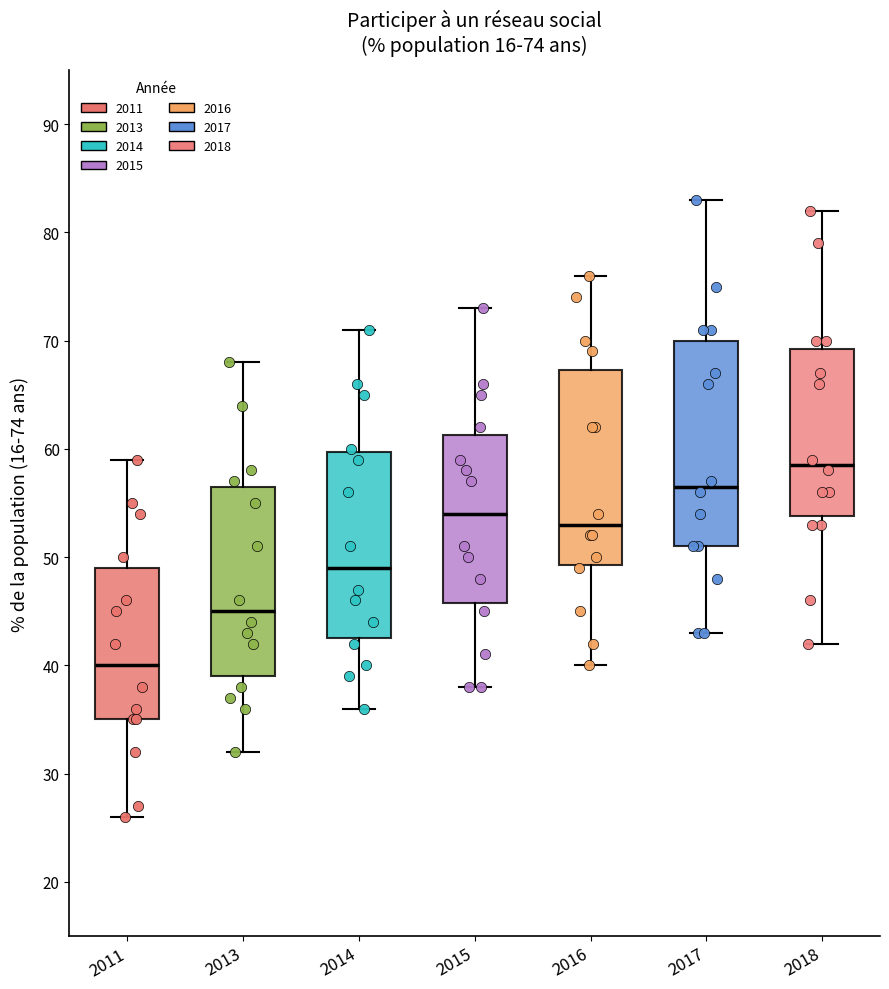

Which box's median line is the highest?

2018